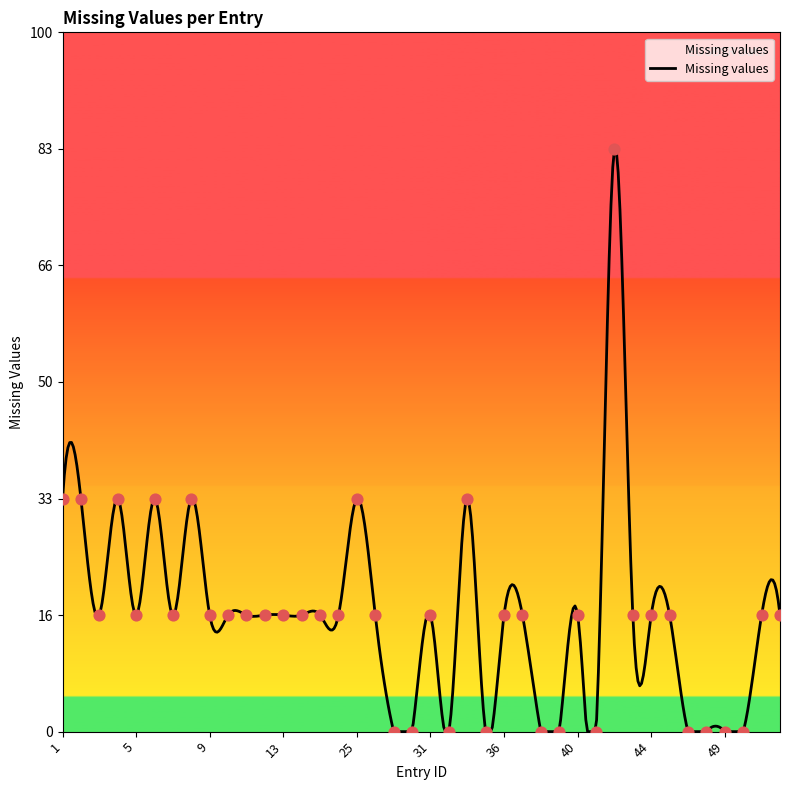

Which has a higher value, 36 or 3?

36